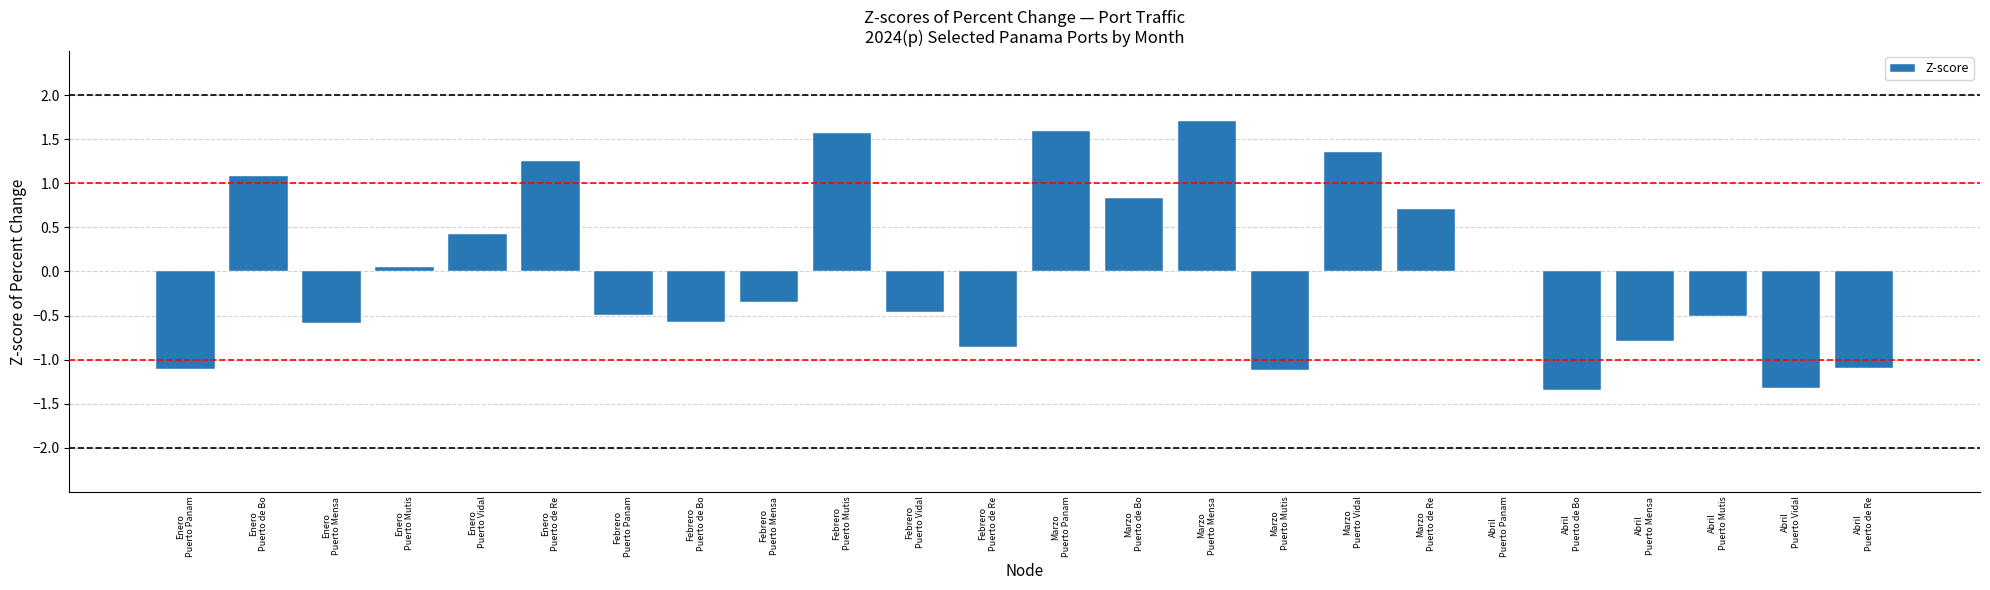

Which label corresponds to the largest value in the chart?

Marzo
Puerto Mensa